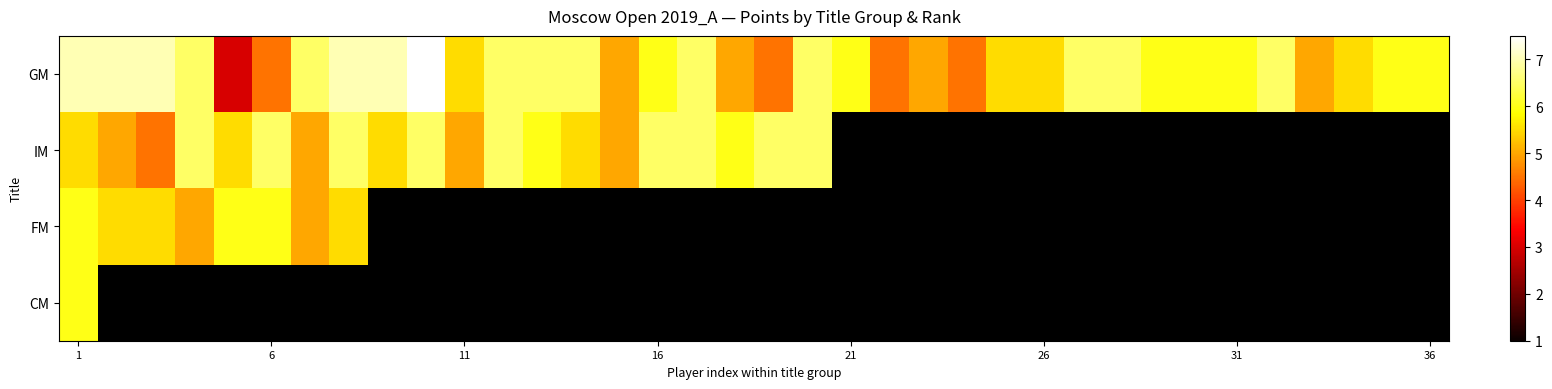

Rank the series by their maximum value, from lowest to highest.

FM, CM, IM, GM